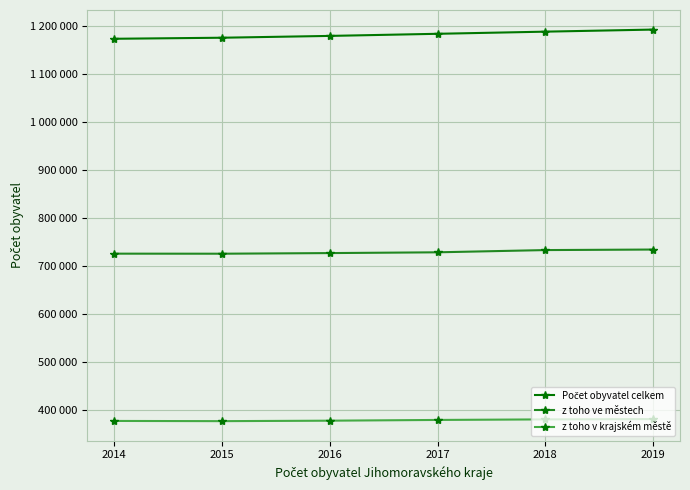

True or false: z toho ve městech has more than 2 interior local peaks.

False